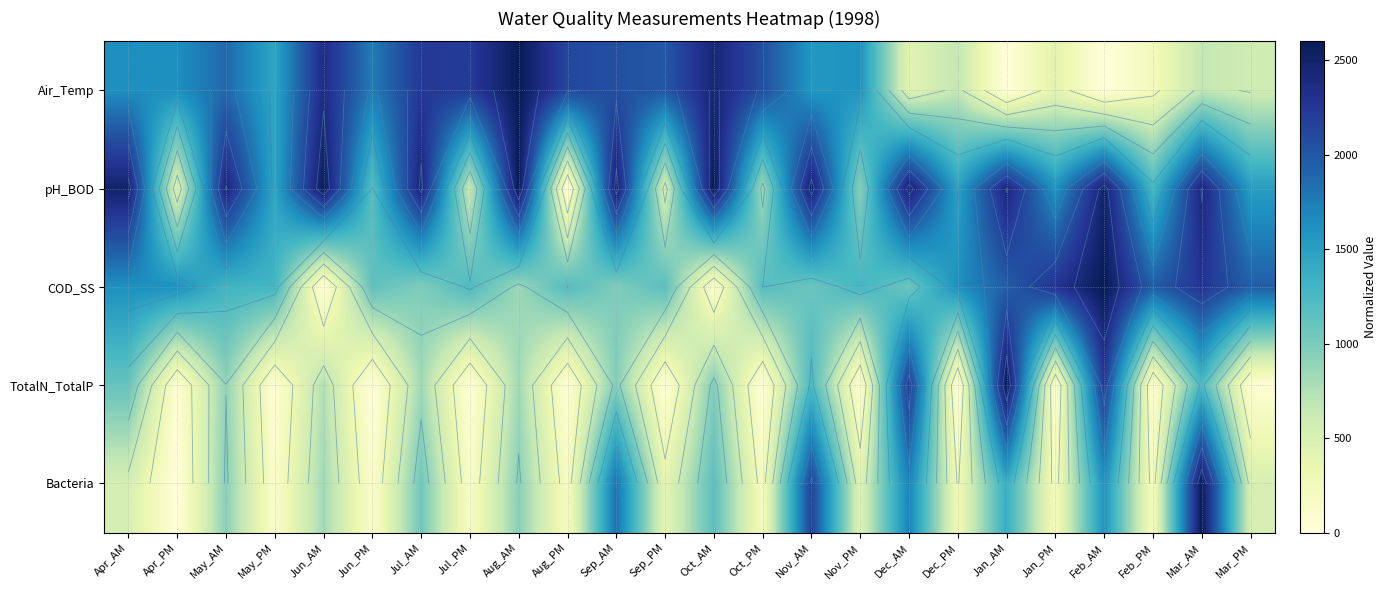

At how many categories does at least one series exceed 866?

24